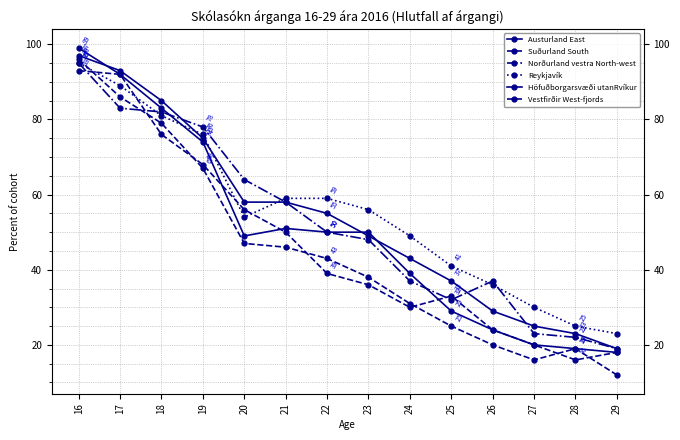

Does the chart have visible grid lines?

Yes